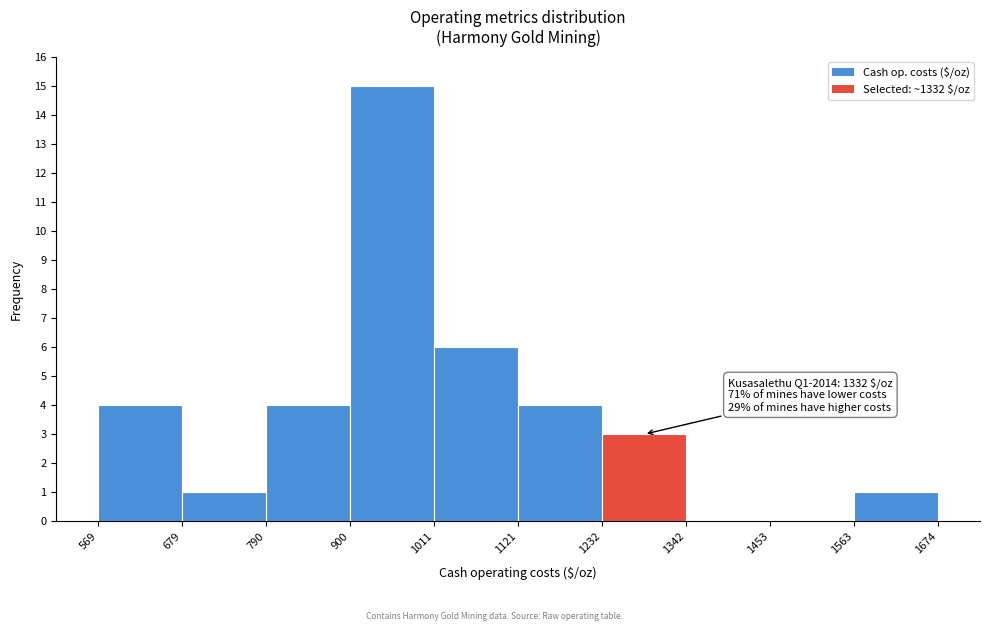

Which range on the x-axis has the tallest bar?

900 to 1011